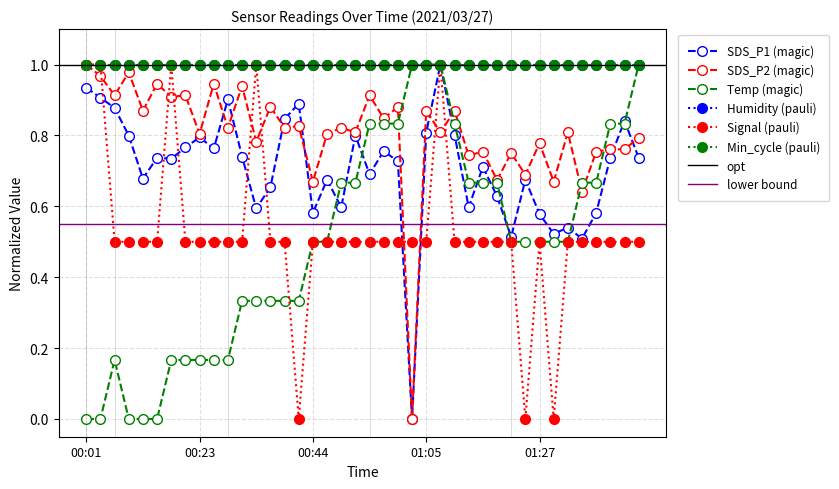

True or false: SDS_P1 has a value of 0.2 at 00:31.

False